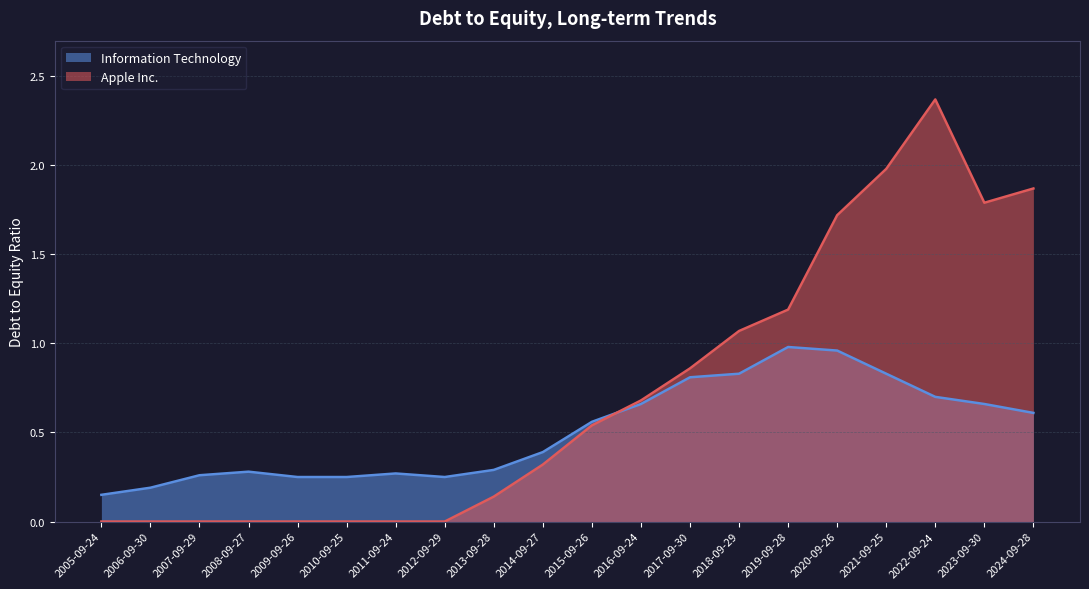

What is the approximate value of Information Technology at 2008-09-27?

0.3